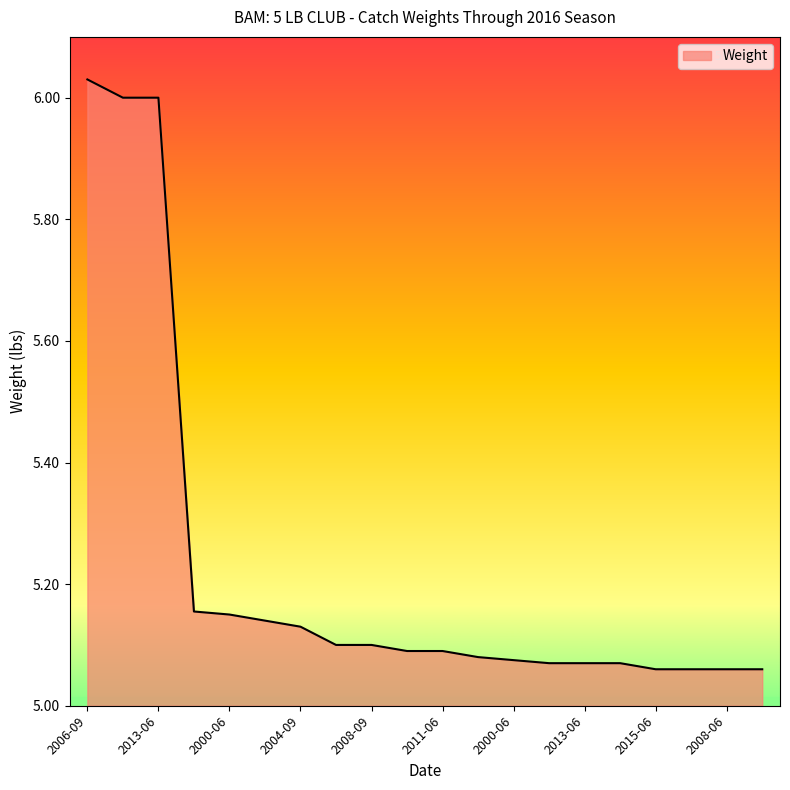

What is the difference between the maximum and minimum values?

1.0